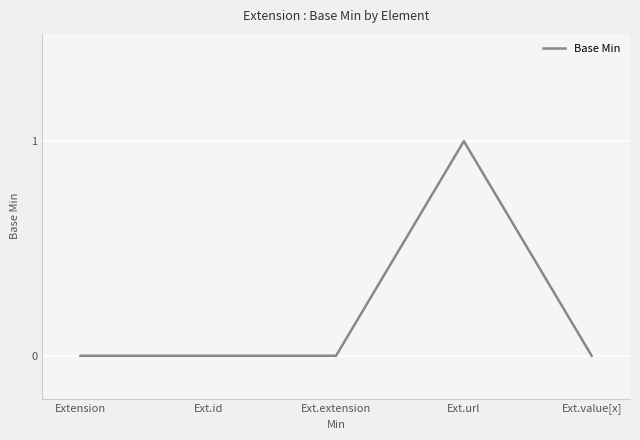

Which label corresponds to the largest value in the chart?

Ext.url